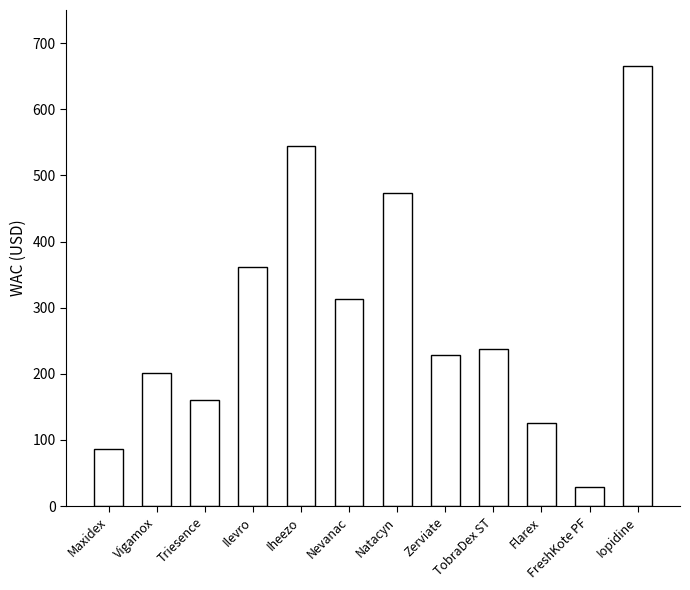

What is the average value?

285.7